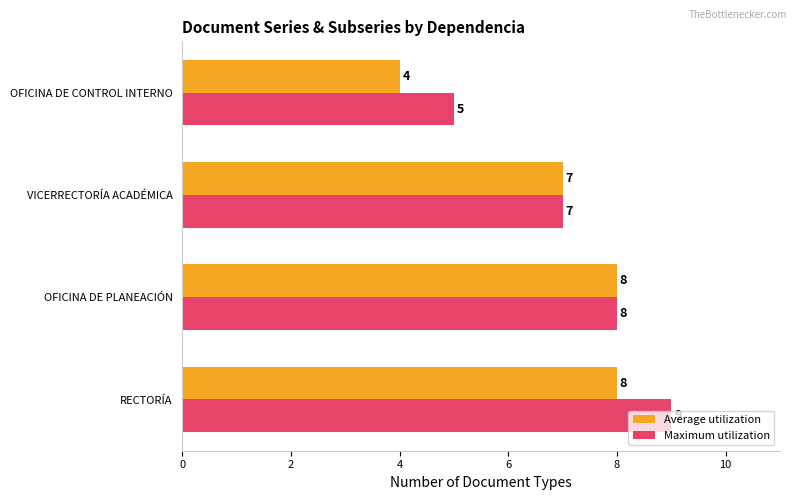

What is the average value of the Maximum utilization series?

7